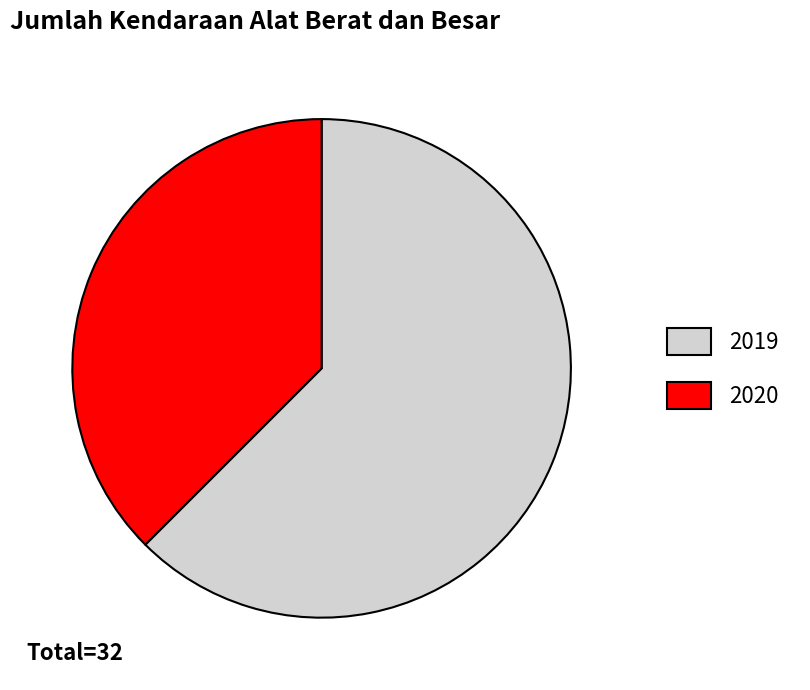

Rank the categories by value from lowest to highest.

2020, 2019